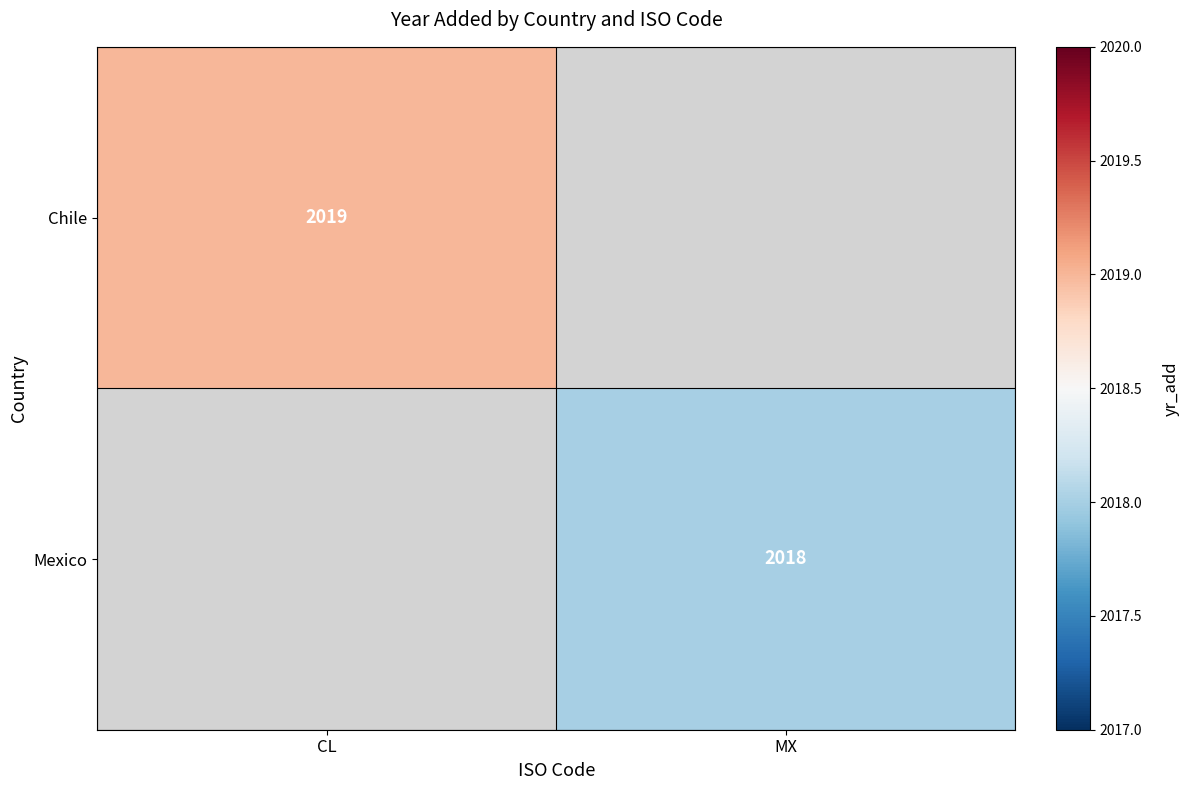

Which label corresponds to the largest value in the chart?

CL